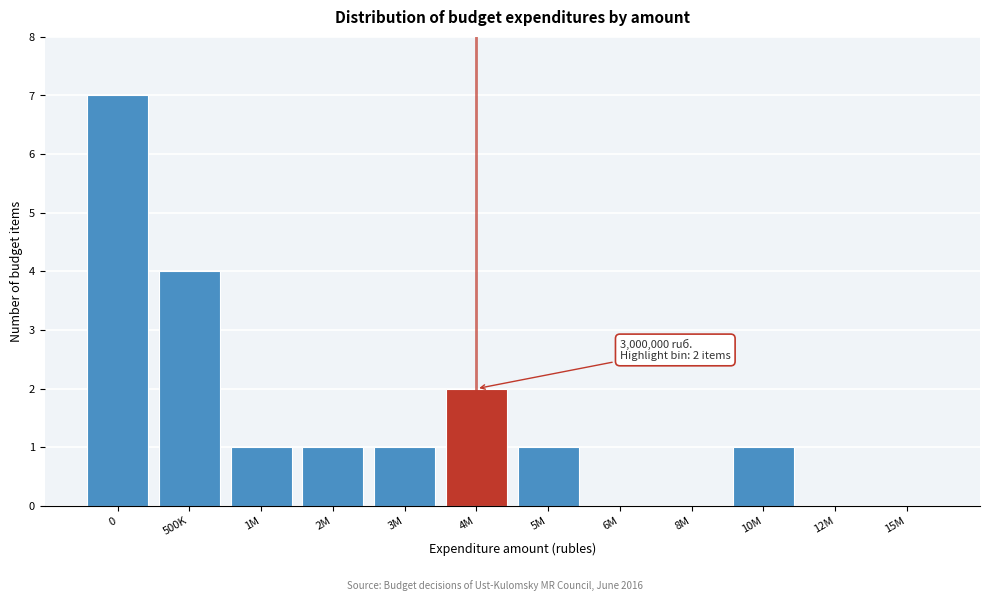

Reading left to right, what are all the values shown in this chart?

0=7	500K=4	1M=1	2M=1	3M=1	4M=2	5M=1	6M=0	8M=0	10M=1	12M=0	15M=0